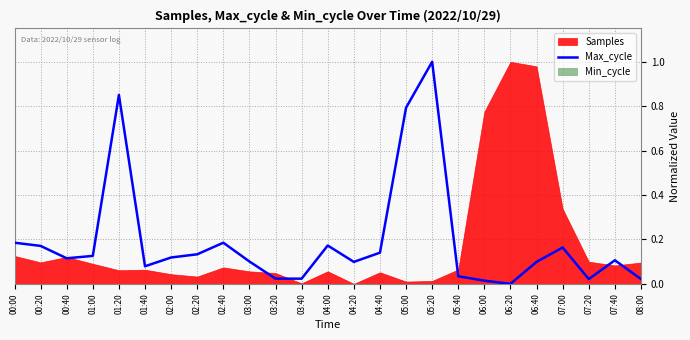

True or false: the data shows 0.1 at 06:40.

True